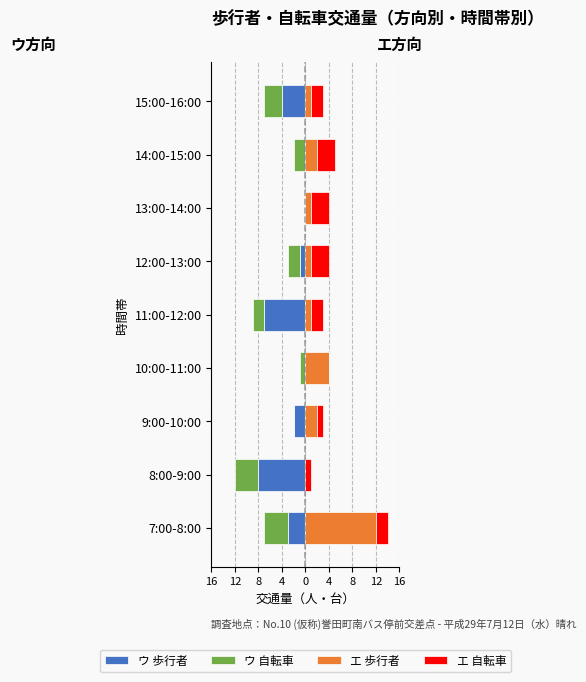

What is the difference between the エ 自転車 values at 13:00-14:00 and 15:00-16:00?

1